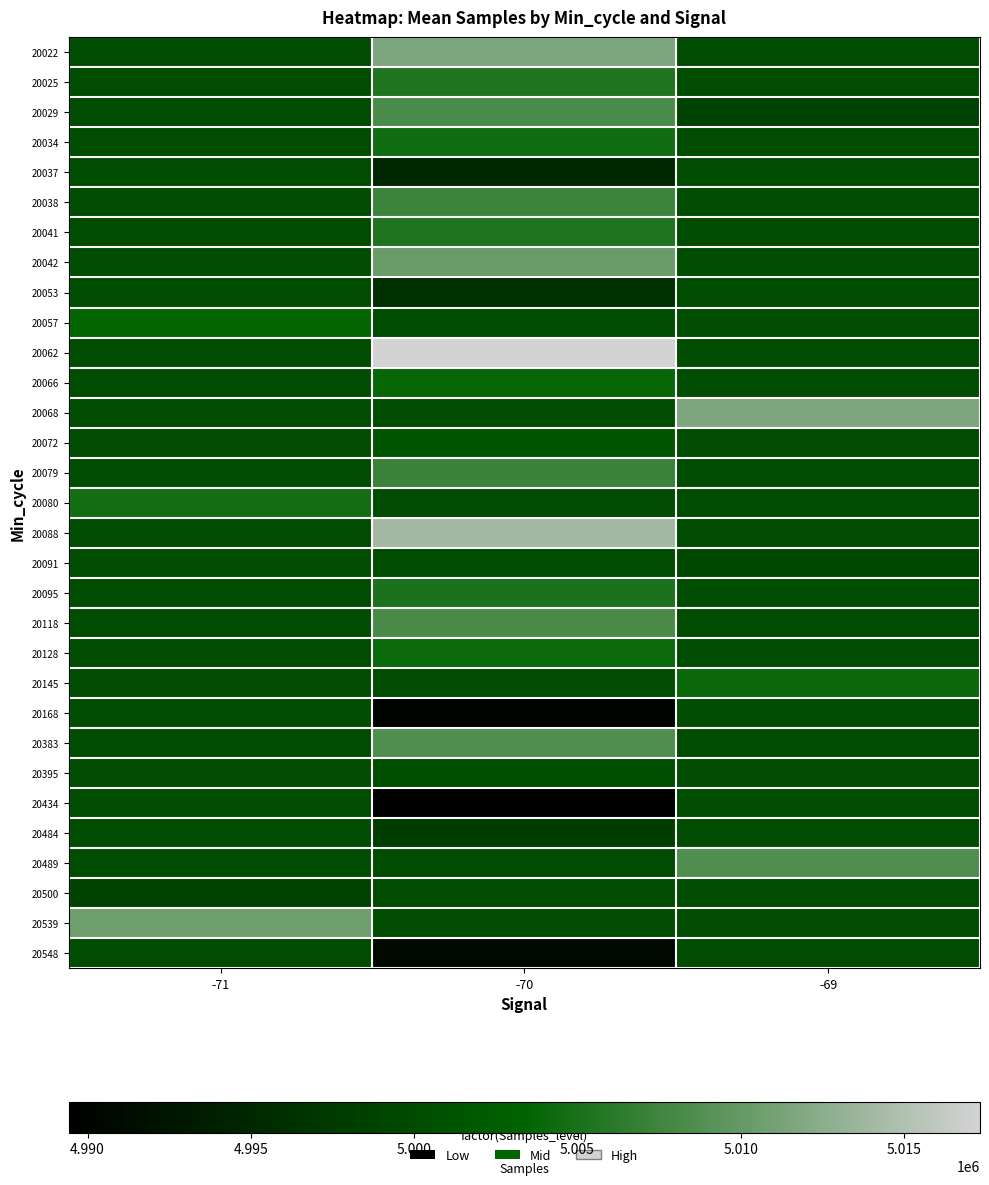

List the series in order of their peak value, highest first.

20062, 20088, 20068, 20022, 20539, 20042, 20489, 20383, 20029, 20118, 20038, 20079, 20025, 20041, 20095, 20080, 20034, 20128, 20145, 20066, 20057, 20072, 20395, 20037, 20053, 20091, 20168, 20434, 20484, 20500, 20548